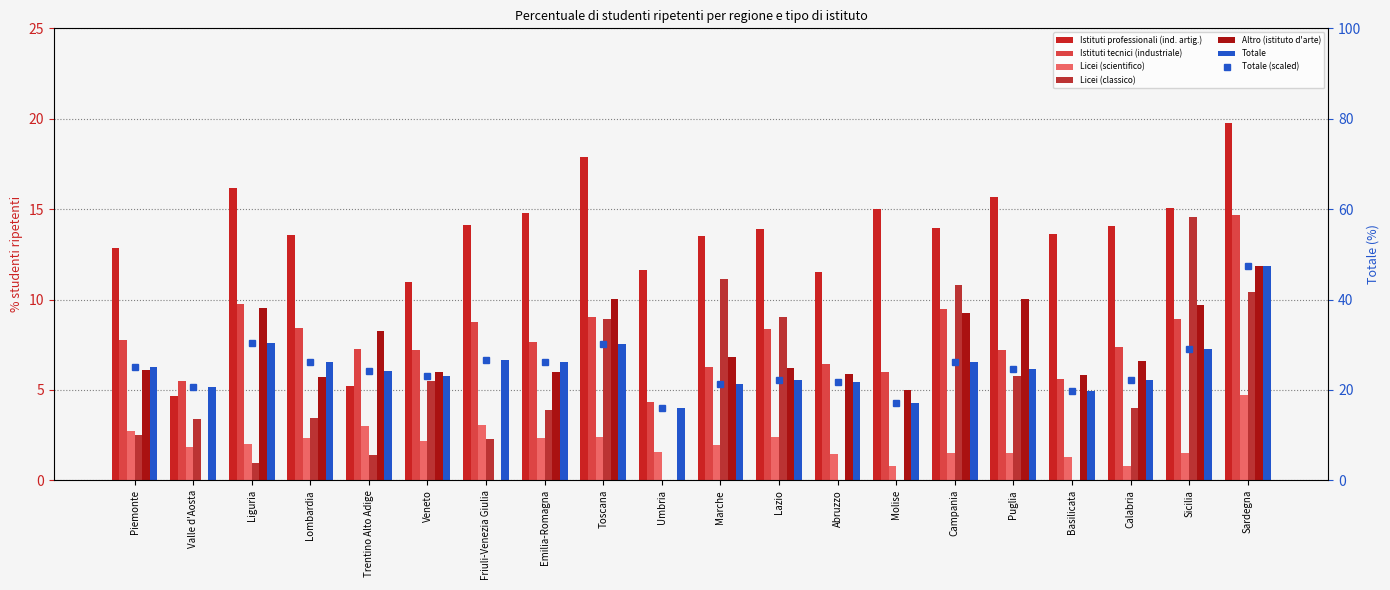

How many values in the Licei (scientifico) series exceed 2?

10